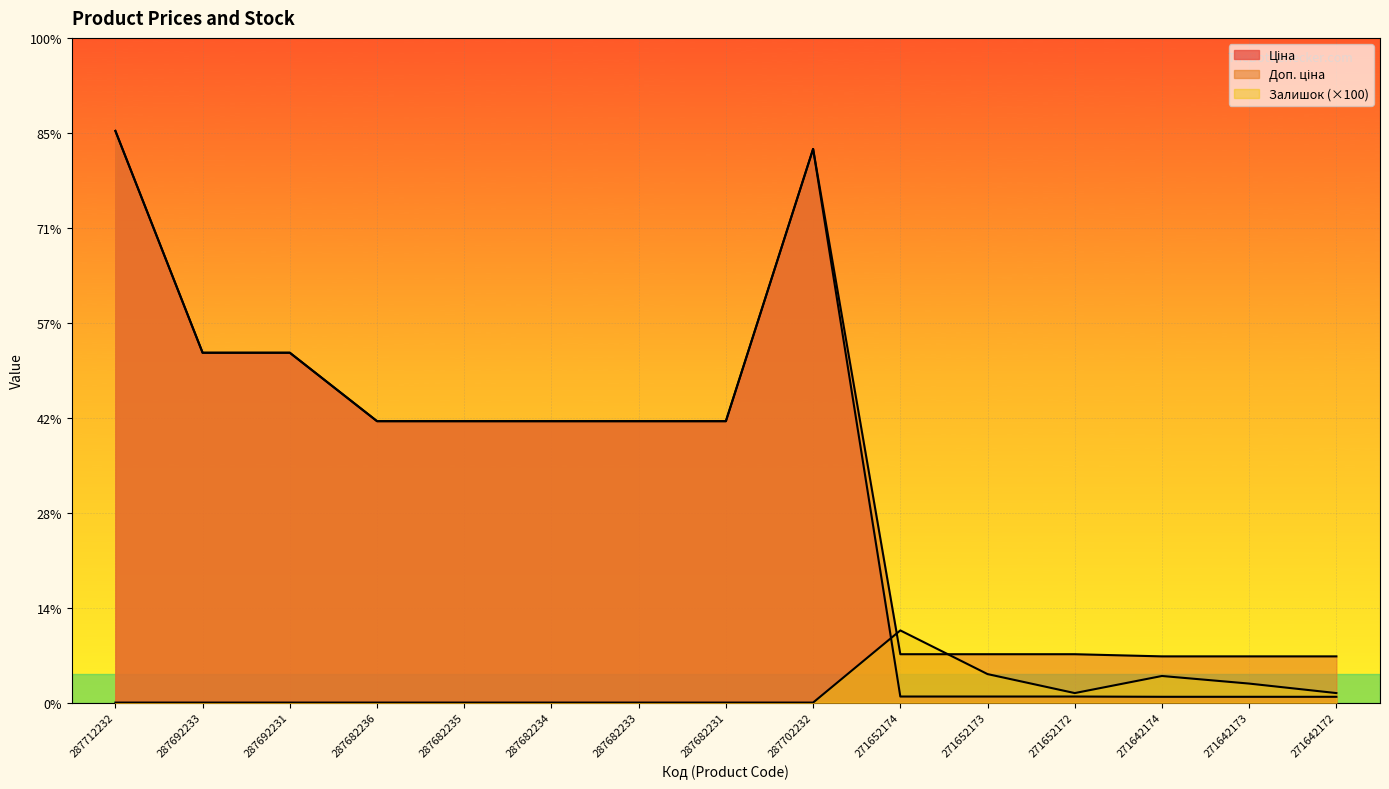

Does the chart display data point markers on the line(s)?

No